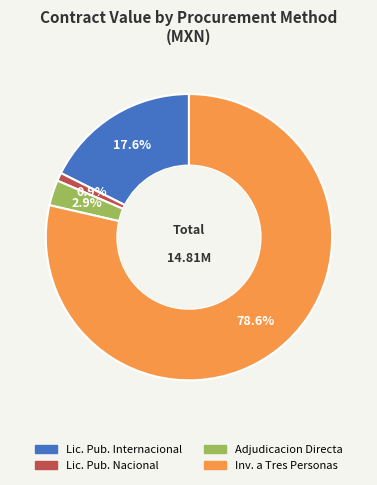

Rank the categories by value from lowest to highest.

Lic. Pub. Nacional, Adjudicacion Directa, Lic. Pub. Internacional, Inv. a Tres Personas